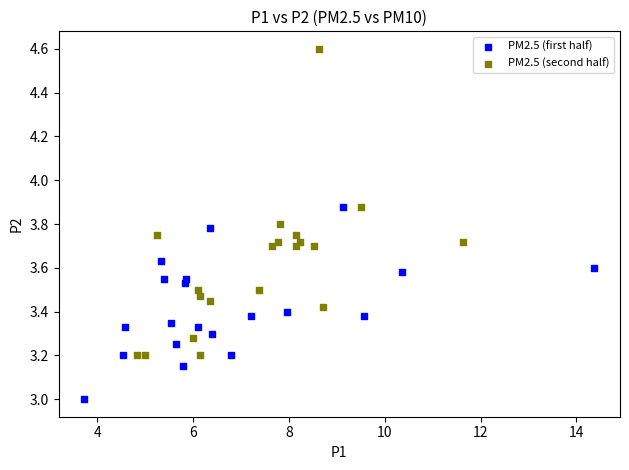

What are all the series names shown in the legend?

PM2.5 (first half), PM2.5 (second half)